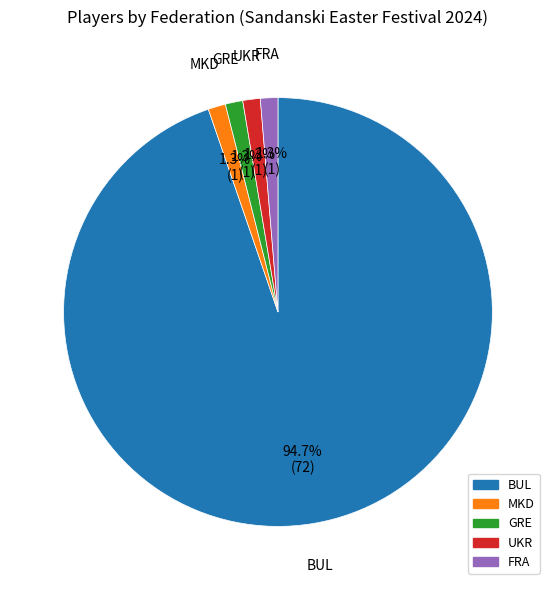

How many slices are in this pie chart?

5